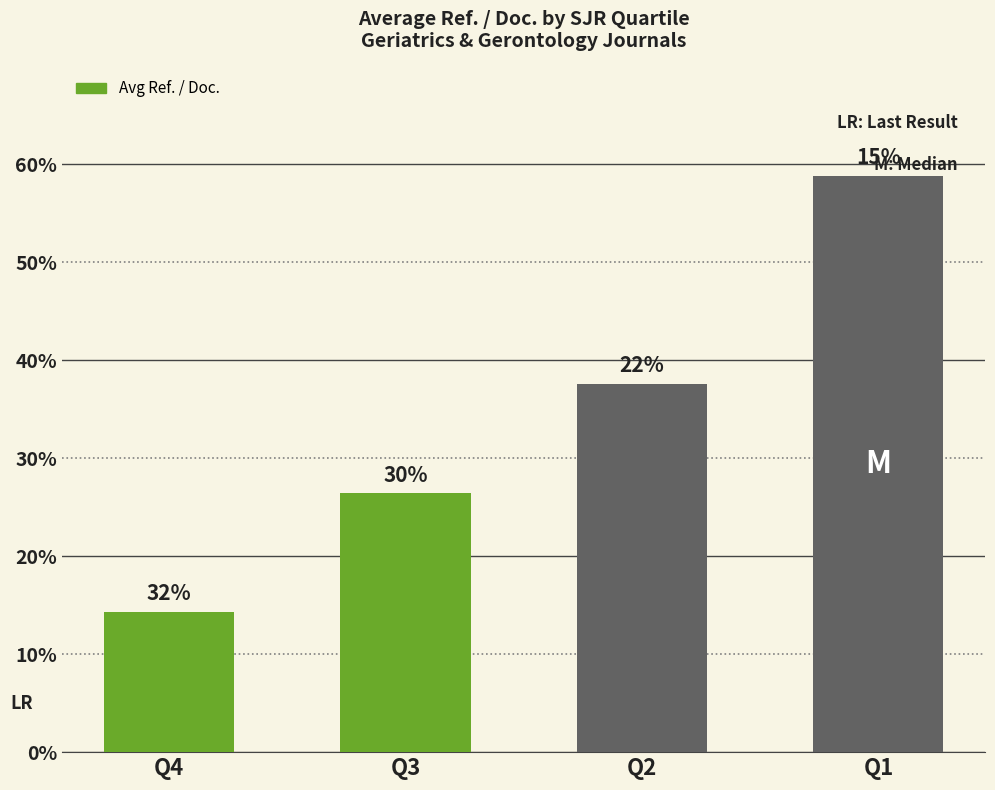

Rank the categories by value from lowest to highest.

Q4, Q3, Q2, Q1